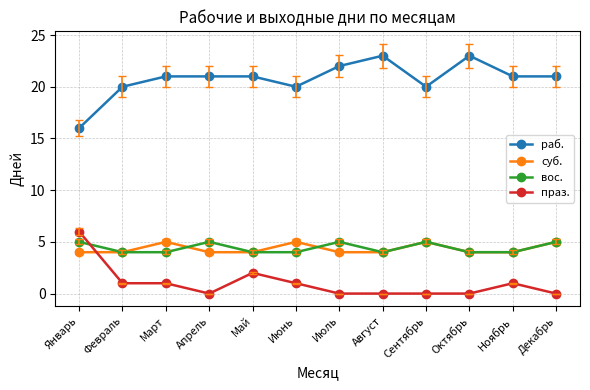

How many categories are shown in the chart?

12